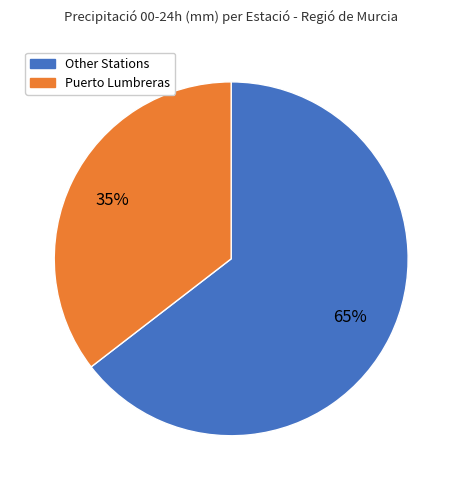

Count the number of slices in the pie.

2